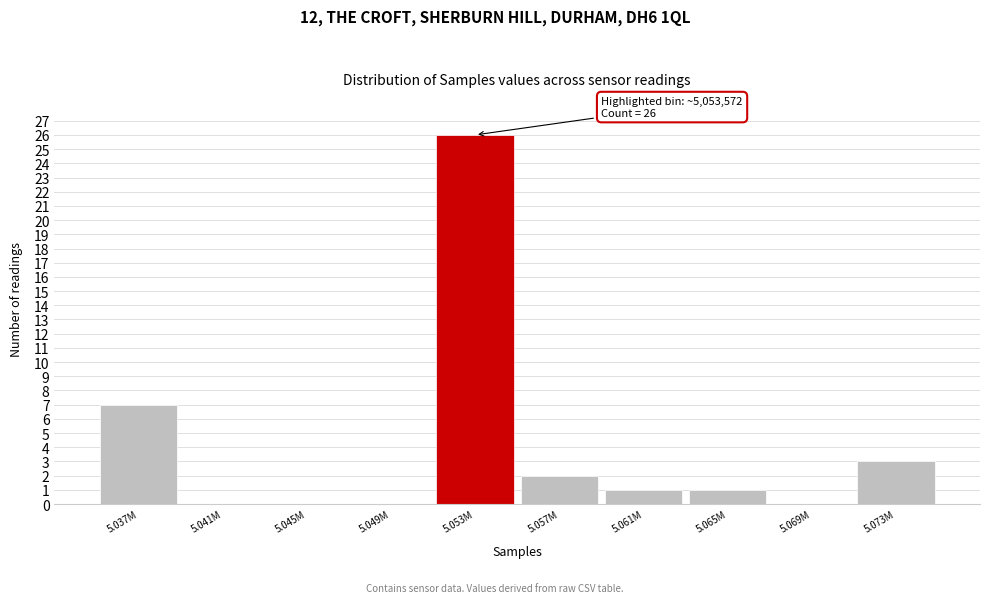

Reading right to left, transcribe all the data shown in this chart.

5.073M=3	5.069M=0	5.065M=1	5.061M=1	5.057M=2	5.053M=26	5.049M=0	5.045M=0	5.041M=0	5.037M=7